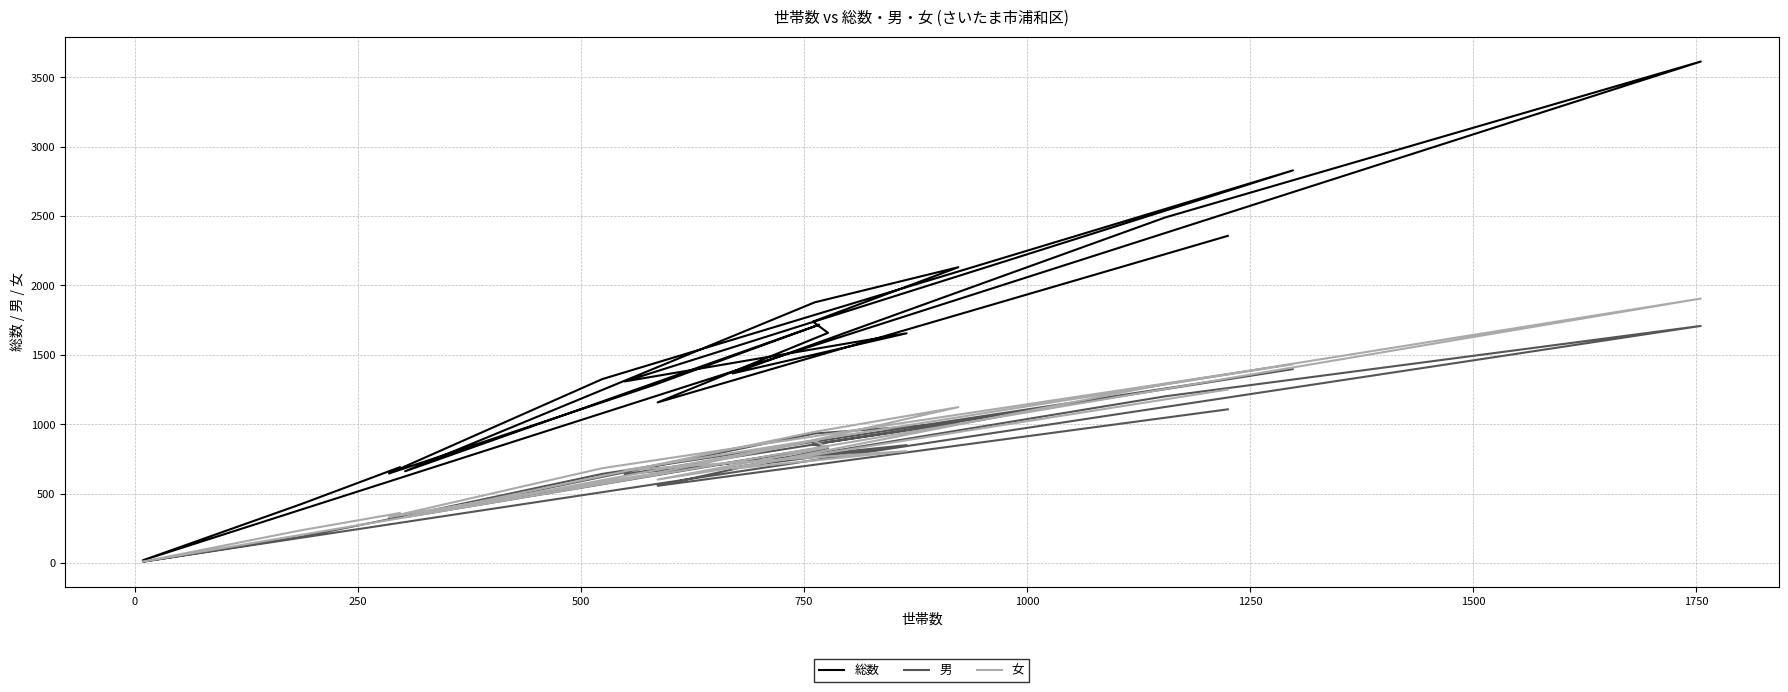

What is the sum of all 総数 values?

30946